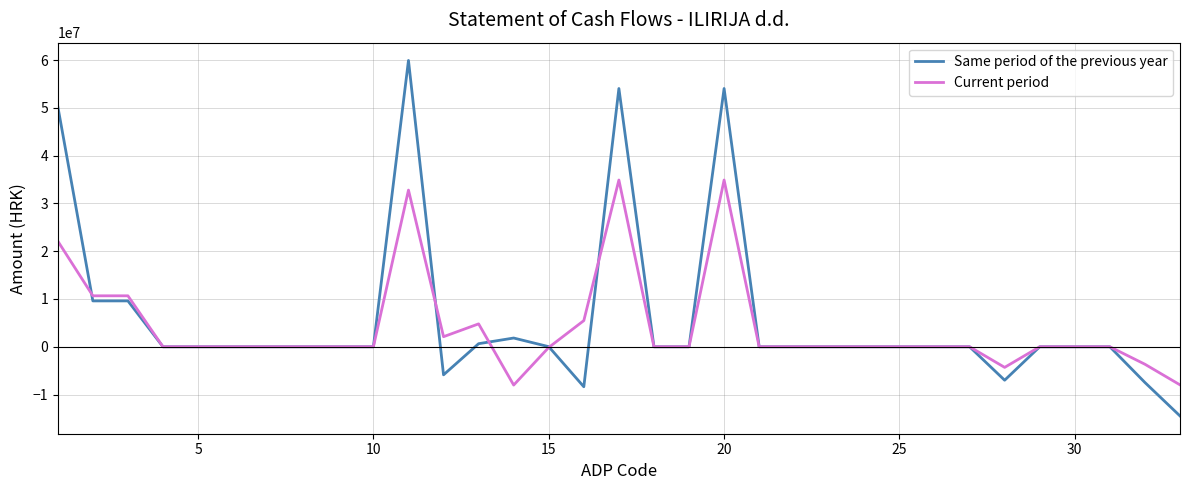

Which series has the widest spread of values?

Same period of the previous year